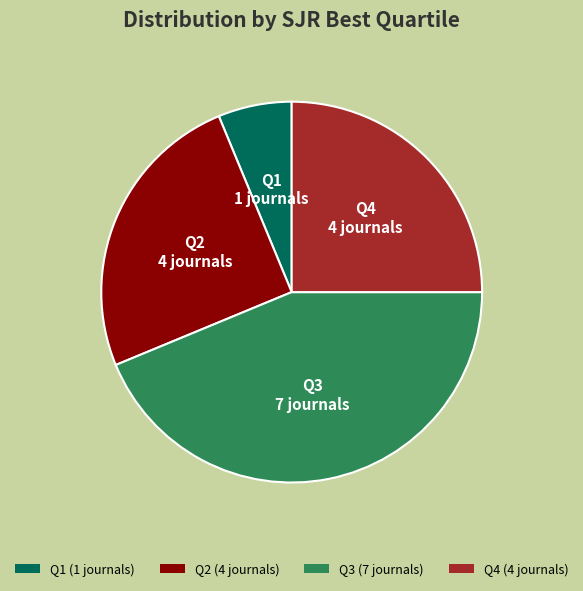

Do Q2 (4 journals) and Q1 (1 journals) together represent more than half of the pie?

No